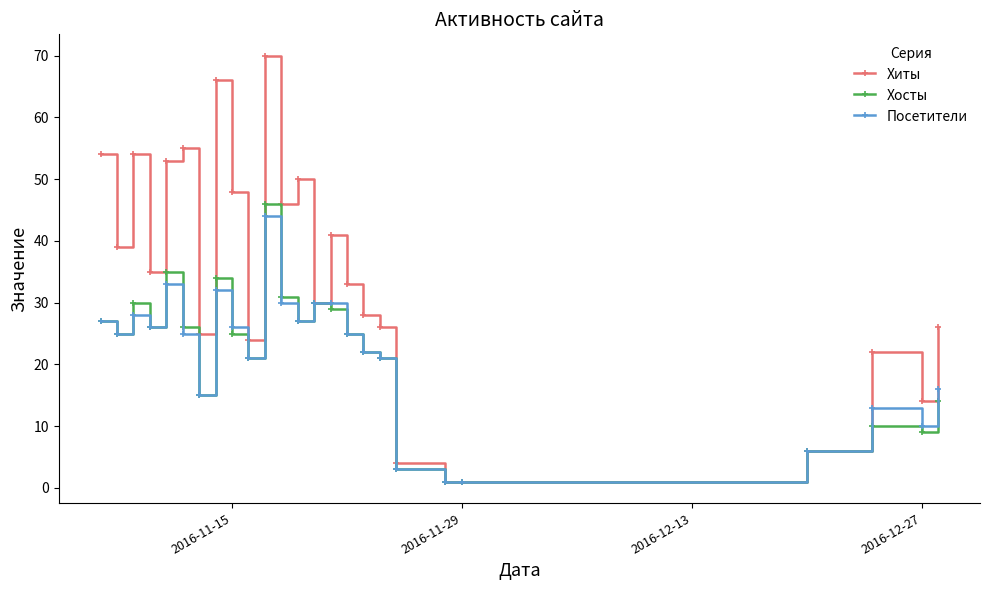

Which series has the widest spread of values?

Хиты